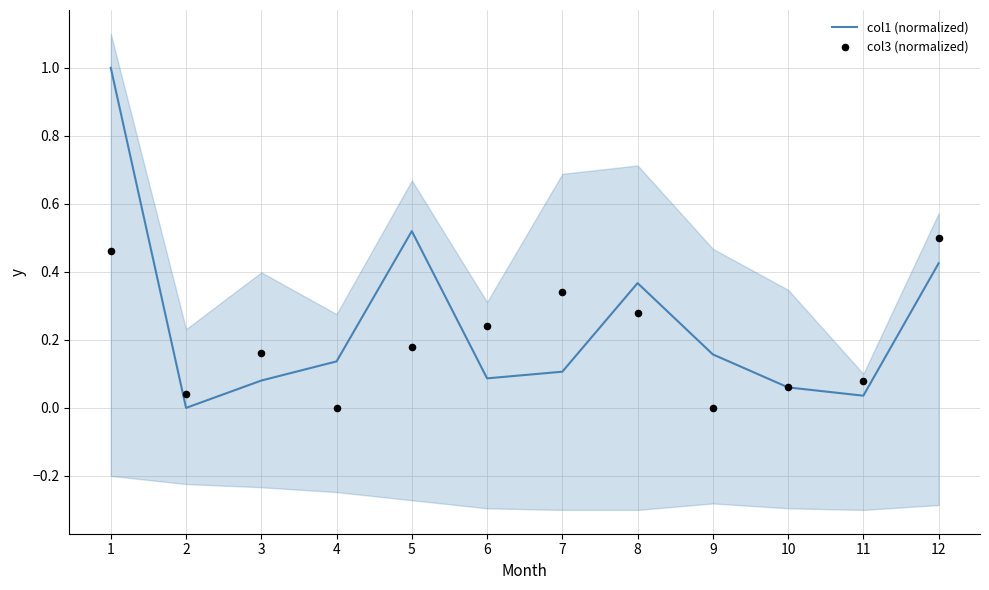

What are all the series names shown in the legend?

col1 (normalized), col3 (normalized)